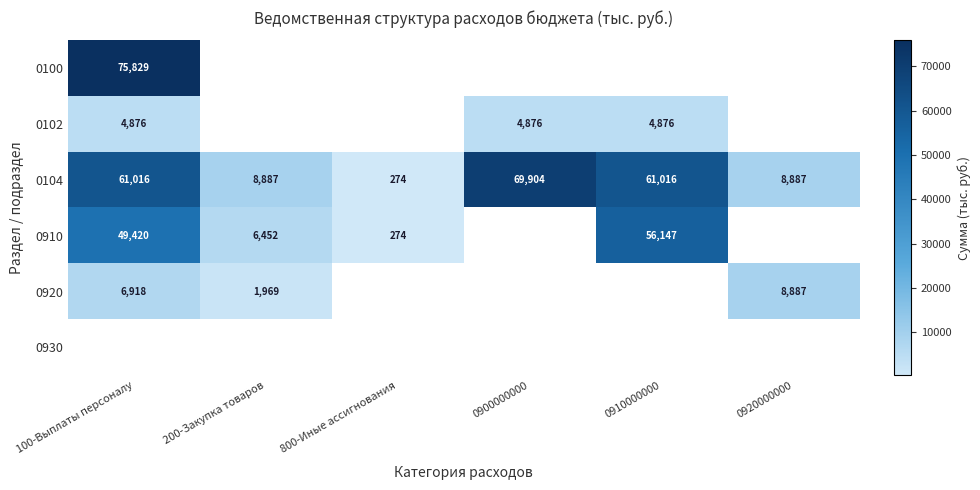

What is the sum of the 0910 values at 200-Закупка товаров and 100-Выплаты персоналу?

55872.0